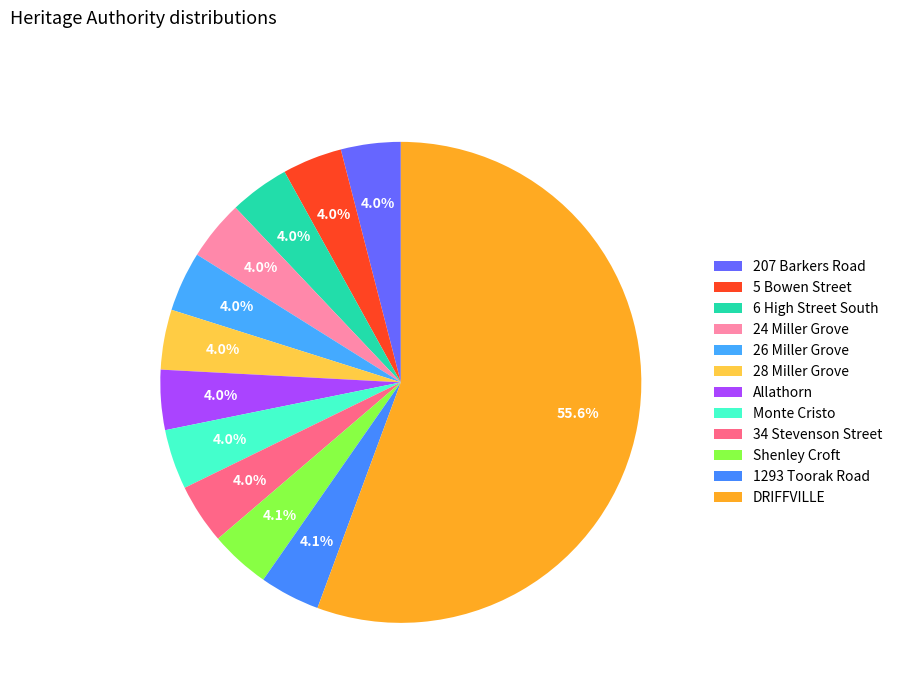

Which category has the smallest portion of the pie?

207 Barkers Road